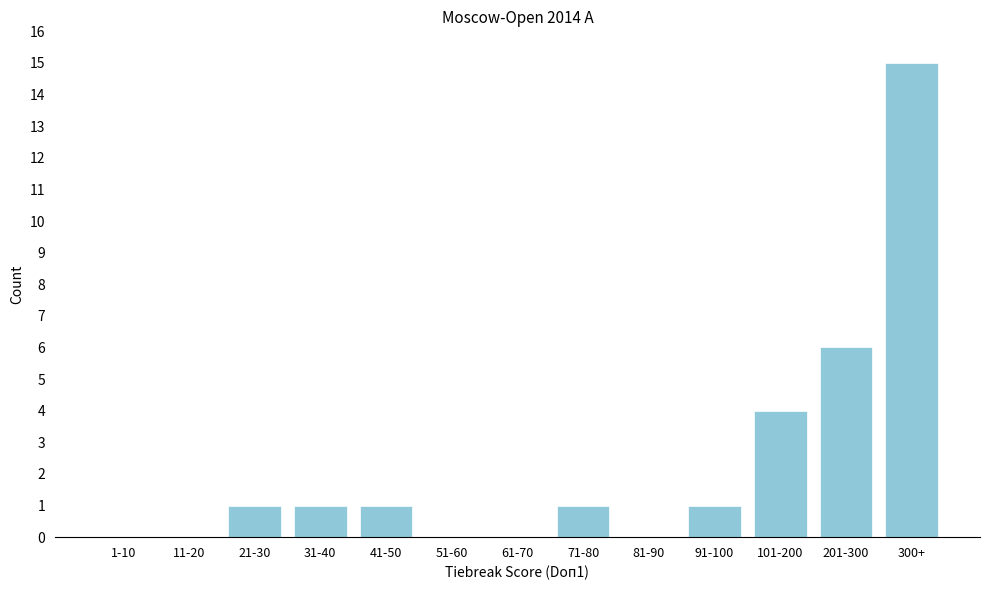

Reading left to right, list all the values displayed in this chart.

1-10=0	11-20=0	21-30=1	31-40=1	41-50=1	51-60=0	61-70=0	71-80=1	81-90=0	91-100=1	101-200=4	201-300=6	300+=15